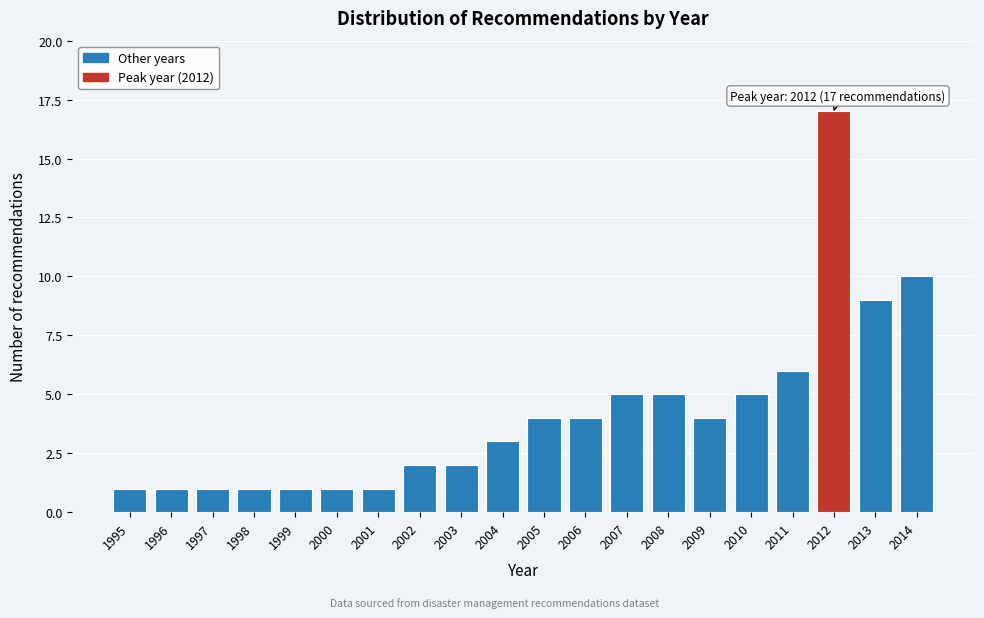

Reading left to right, list all the values displayed in this chart.

1995=1	1996=1	1997=1	1998=1	1999=1	2000=1	2001=1	2002=2	2003=2	2004=3	2005=4	2006=4	2007=5	2008=5	2009=4	2010=5	2011=6	2012=17	2013=9	2014=10